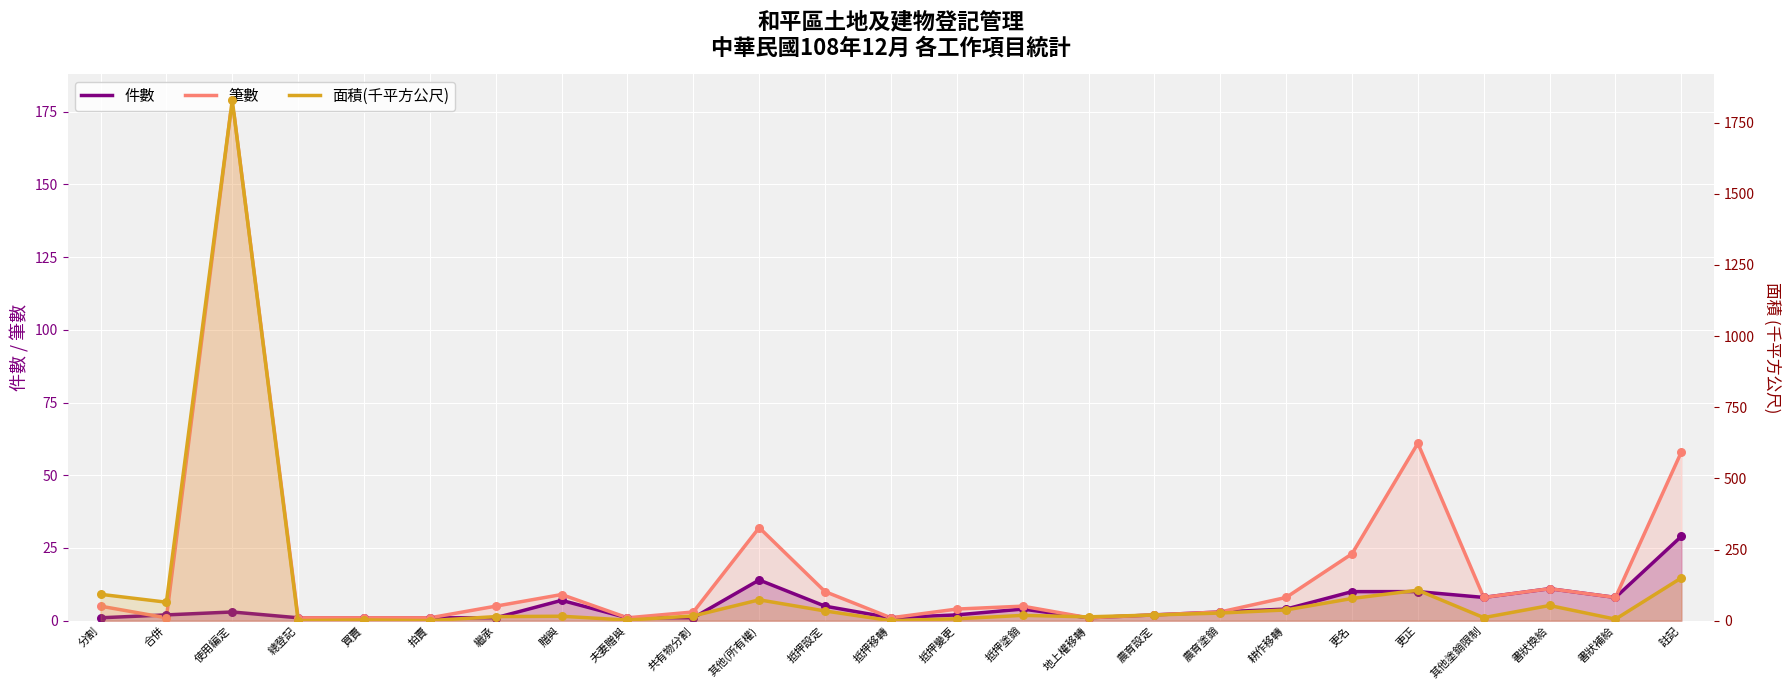

Is the value of 面積(千平方公尺) at 書狀換給 greater than the value of 筆數 at 地上權移轉?

Yes